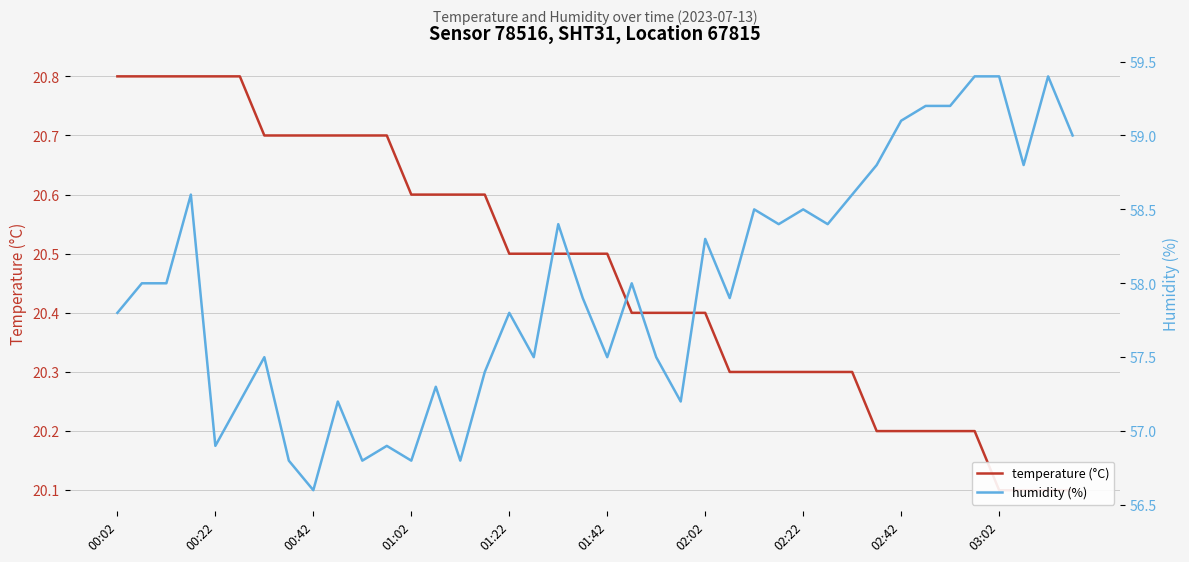

Reading right to left, transcribe all the data shown in this chart.

temperature (°C): 20.1	20.1	20.1	20.1	20.2	20.2	20.2	20.2	20.2	20.3	20.3	20.3	20.3	20.3	20.3	20.4	20.4	20.4	20.4	20.5	20.5	20.5	20.5	20.5	20.6	20.6	20.6	20.6	20.7	20.7	20.7	20.7	20.7	20.7	20.8	20.8	20.8	20.8	20.8	20.8
humidity (%): 59.0	59.4	58.8	59.4	59.4	59.2	59.2	59.1	58.8	58.6	58.4	58.5	58.4	58.5	57.9	58.3	57.2	57.5	58.0	57.5	57.9	58.4	57.5	57.8	57.4	56.8	57.3	56.8	56.9	56.8	57.2	56.6	56.8	57.5	57.2	56.9	58.6	58.0	58.0	57.8